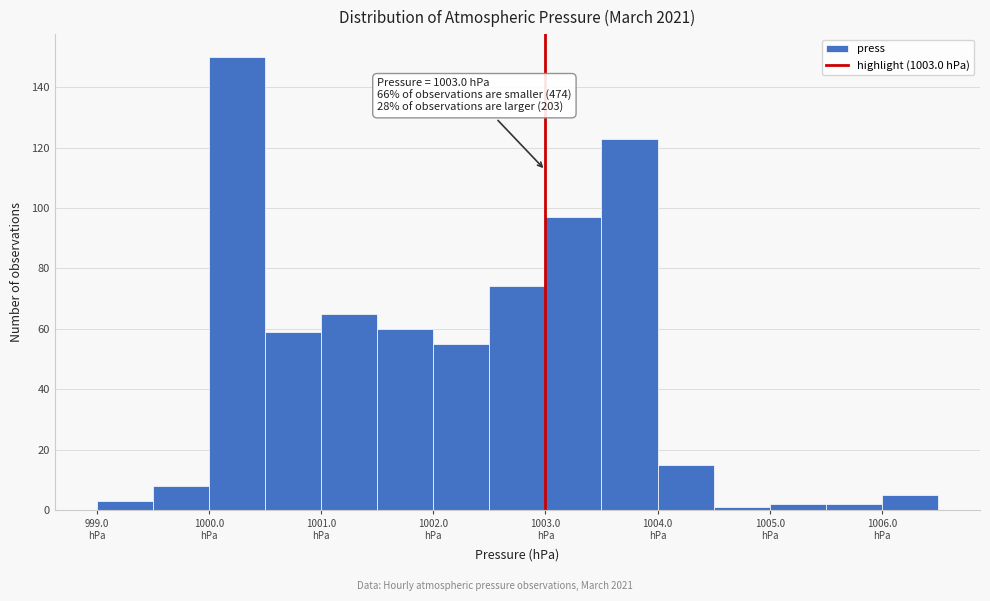

Which range on the x-axis has the tallest bar?

1000.0 to 1000.5